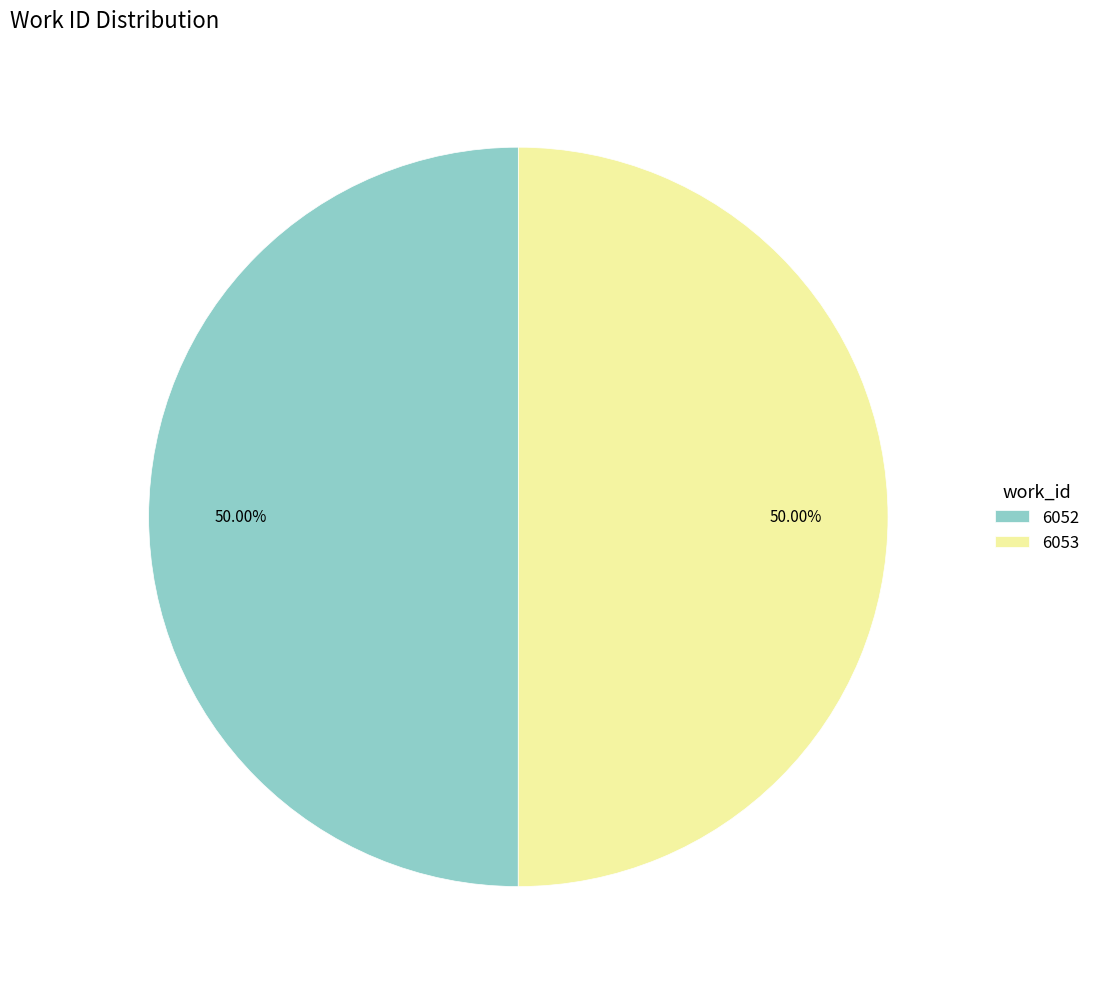

How much of the chart is everything except 6053?

50.0%